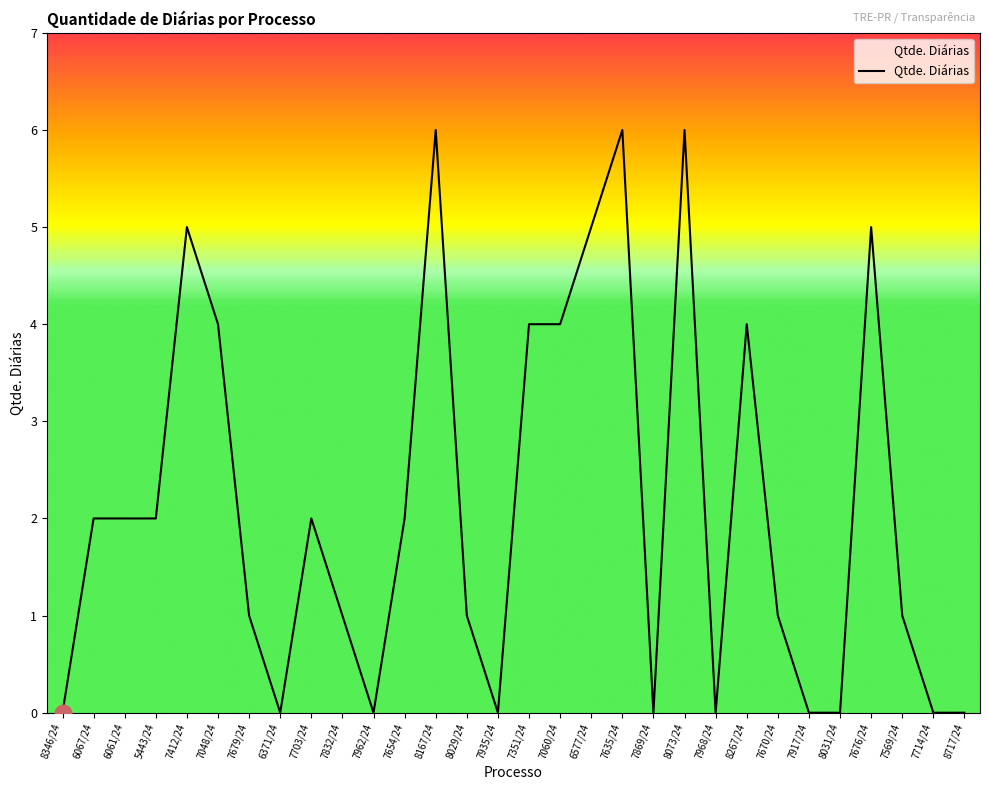

What is the change in value from 7676/24 to 7569/24?

-4